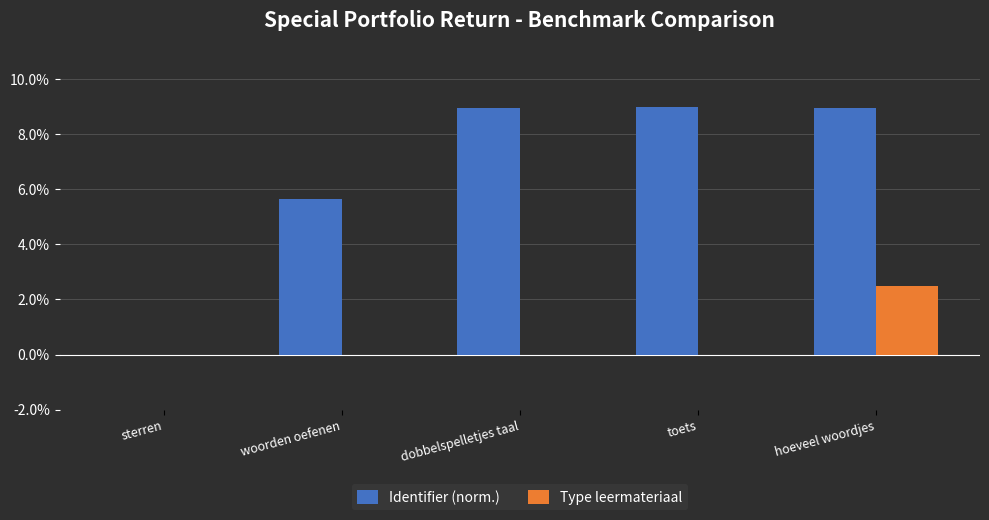

Between woorden oefenen and toets, which series saw the biggest shift?

Identifier (norm.)